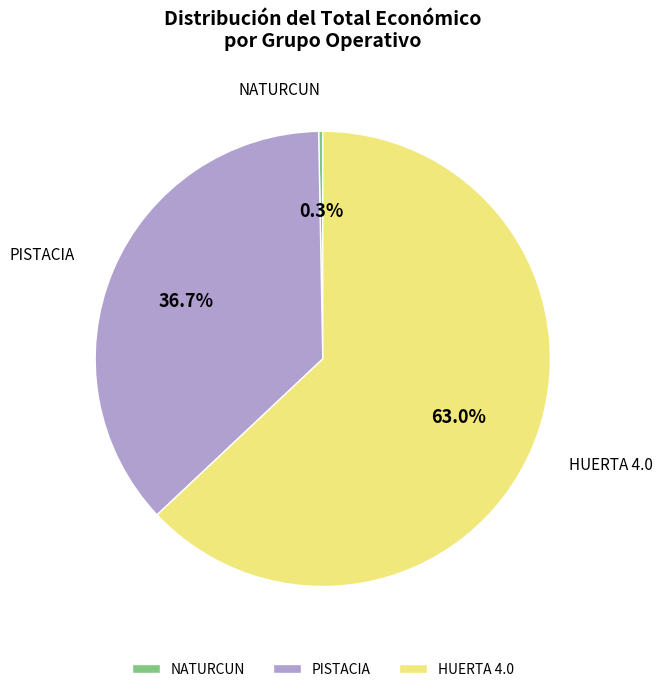

Which has a higher value, HUERTA 4.0 or NATURCUN?

HUERTA 4.0